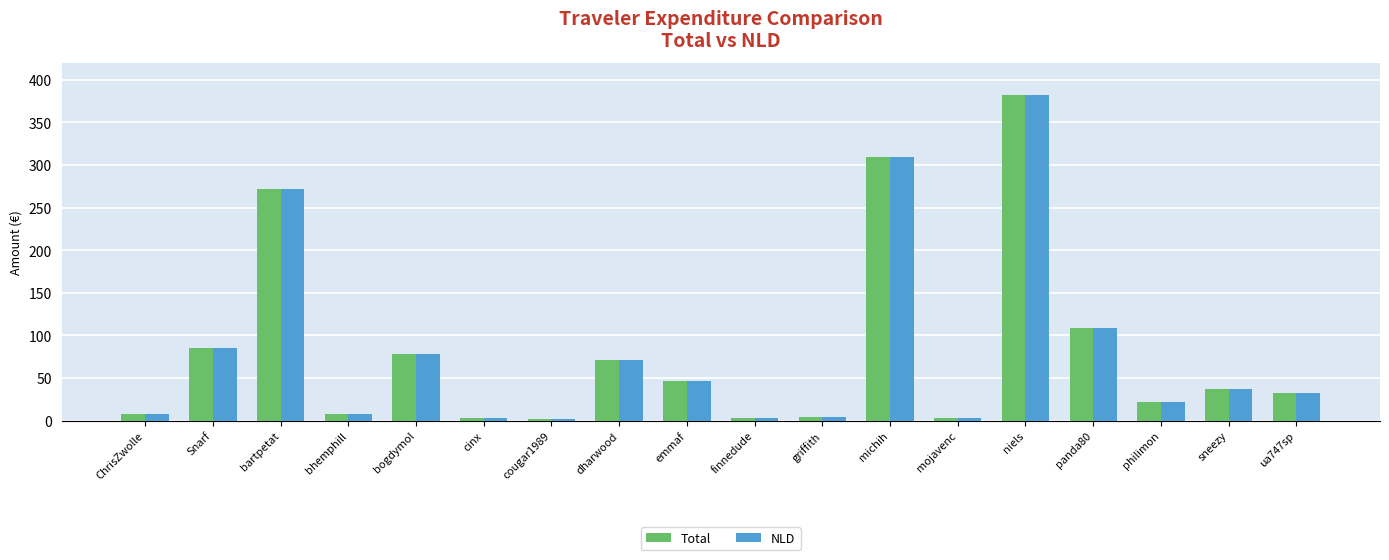

What is the difference between the NLD values at niels and bogdymol?

305.1